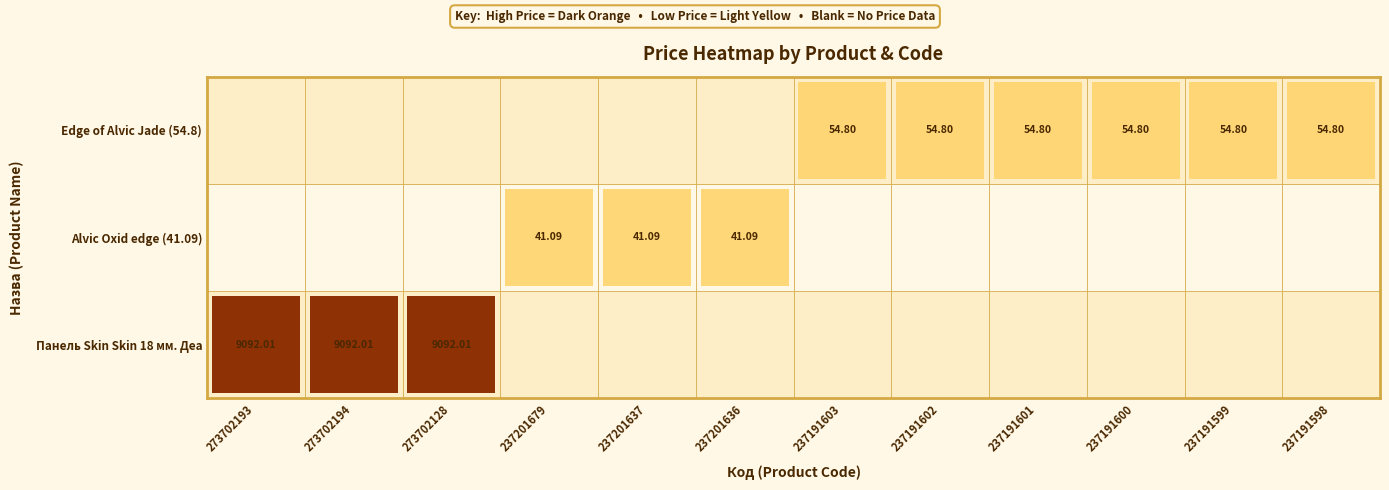

Is the value of Edge of Alvic Jade (54.8) at Панель Skin Skin 18 мм. Деа greater than the value of Alvic Oxid edge (41.09) at 3?

No